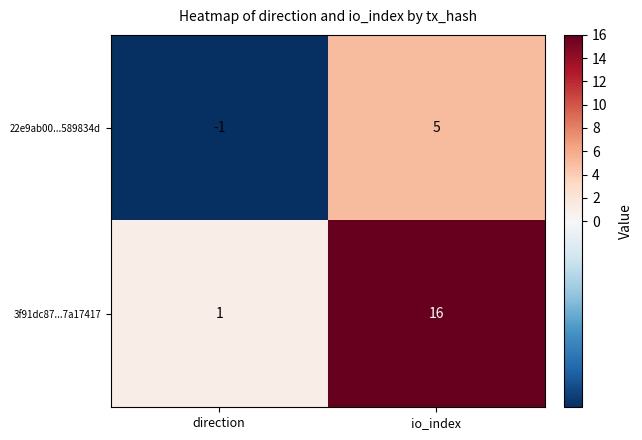

What is the difference between the 22e9ab00...589834d values at io_index and direction?

6